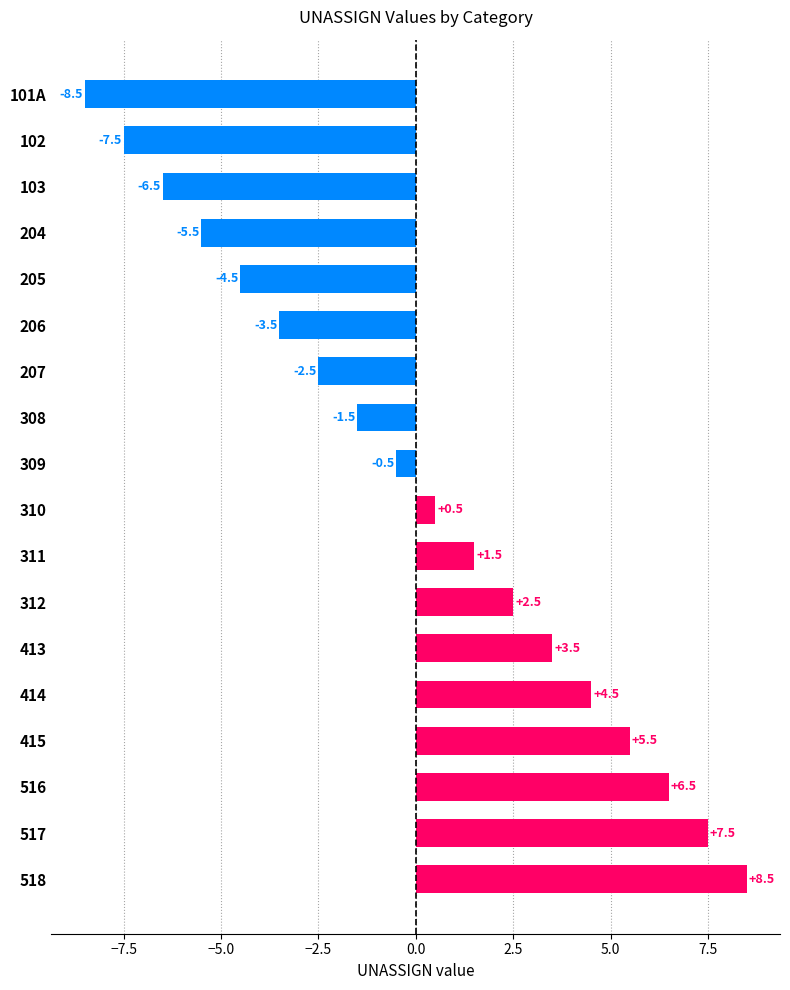

How many negative values are there?

9